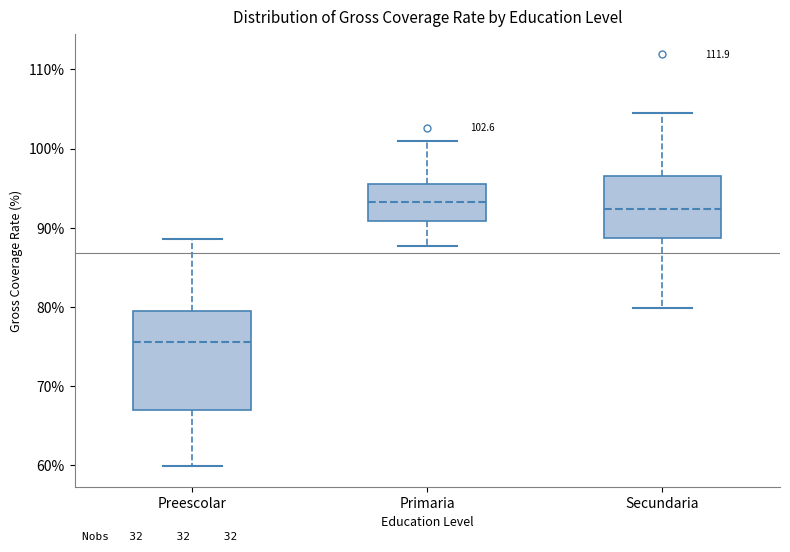

Which box is the tallest, from its lower edge to its upper edge?

Preescolar